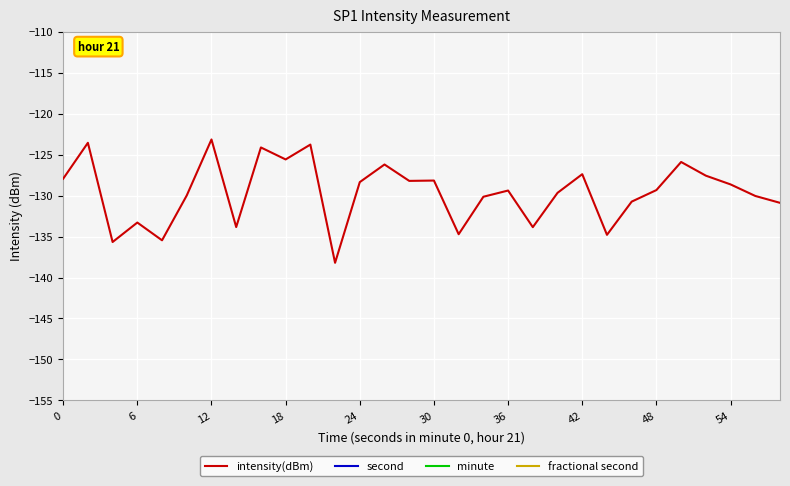

Reading left to right, transcribe all the data shown in this chart.

intensity(dBm): -127.9	-123.6	-135.7	-133.3	-135.5	-130.0	-123.2	-133.8	-124.1	-125.6	-123.8	-138.2	-128.4	-126.2	-128.2	-128.2	-134.7	-130.1	-129.4	-133.9	-129.7	-127.4	-134.8	-130.7	-129.3	-125.9	-127.6	-128.6	-130.0	-130.9
second: 0.0	2.0	4.0	6.0	8.0	10.0	12.0	14.0	16.0	18.0	20.0	22.0	24.0	26.0	28.0	30.0	32.0	34.0	36.0	38.0	40.0	42.0	44.0	46.0	48.0	50.0	52.0	54.0	56.0	58.0
minute: 0.0	0.0	0.0	0.0	0.0	0.0	0.0	0.0	0.0	0.0	0.0	0.0	0.0	0.0	0.0	0.0	0.0	0.0	0.0	0.0	0.0	0.0	0.0	0.0	0.0	0.0	0.0	0.0	0.0	0.0
fractional second: 0.0	0.0	0.0	0.0	0.0	0.0	0.0	0.0	0.0	0.0	0.0	0.0	0.0	0.0	0.0	0.0	0.0	0.0	0.0	0.0	0.0	0.0	0.0	0.0	0.0	0.0	0.0	0.0	0.0	0.0